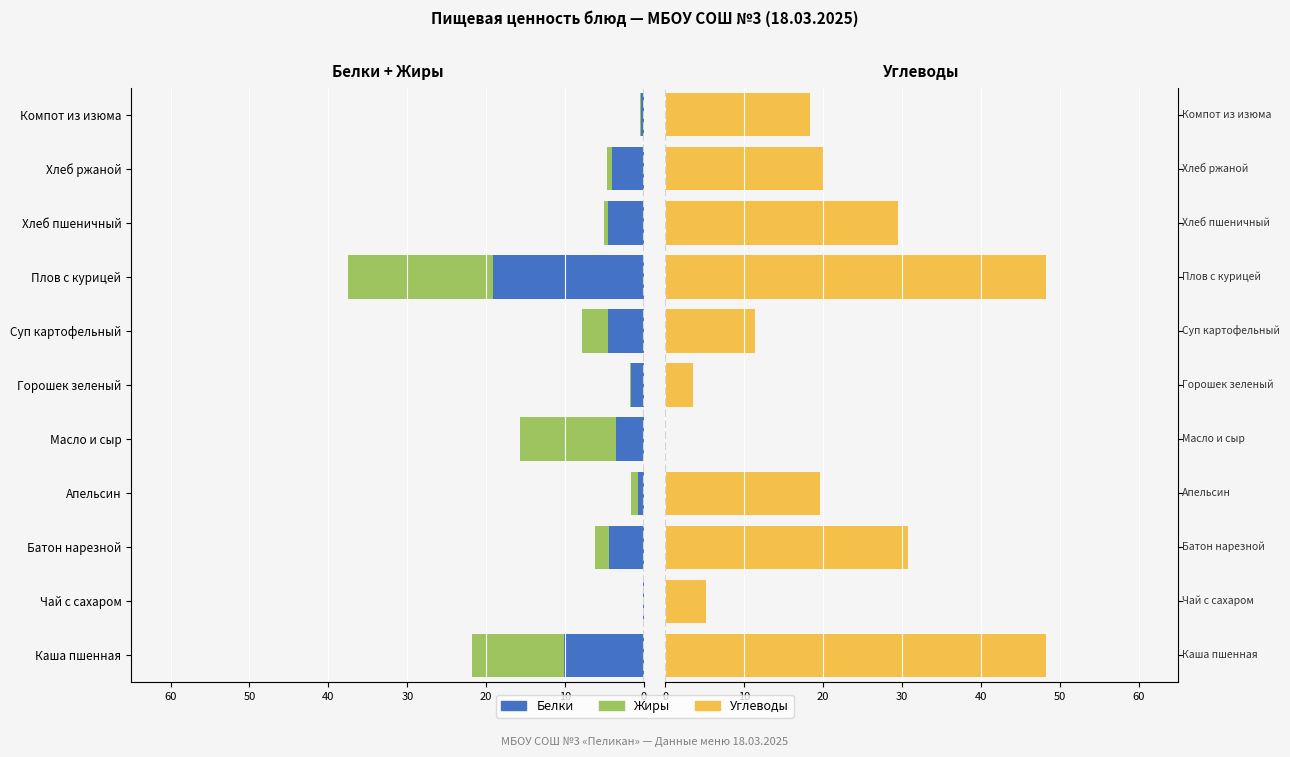

Rank the series at Апельсин from highest to lowest value.

Углеводы, Белки, Жиры